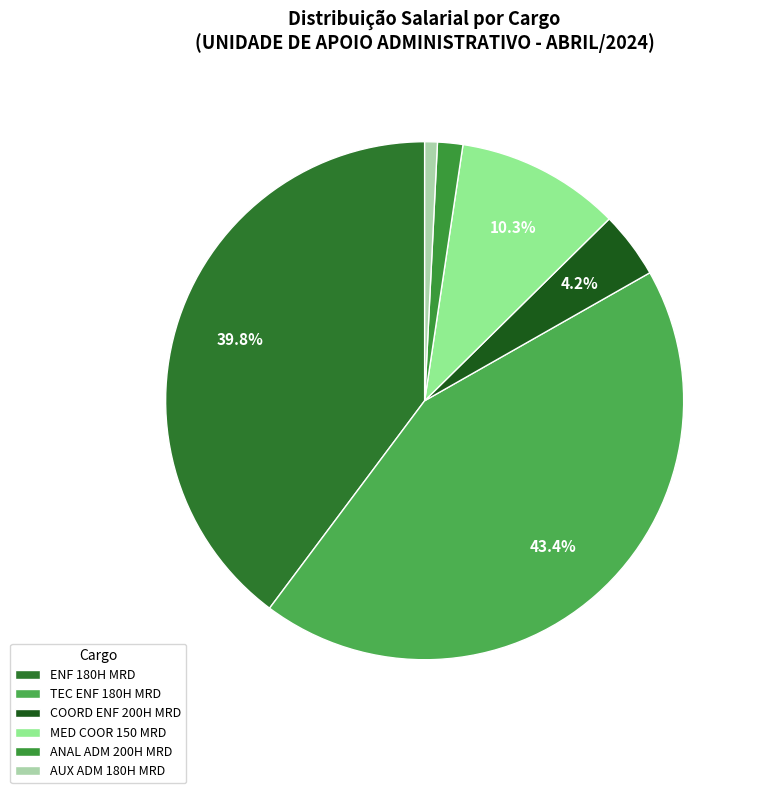

How many segments does this pie chart have?

6